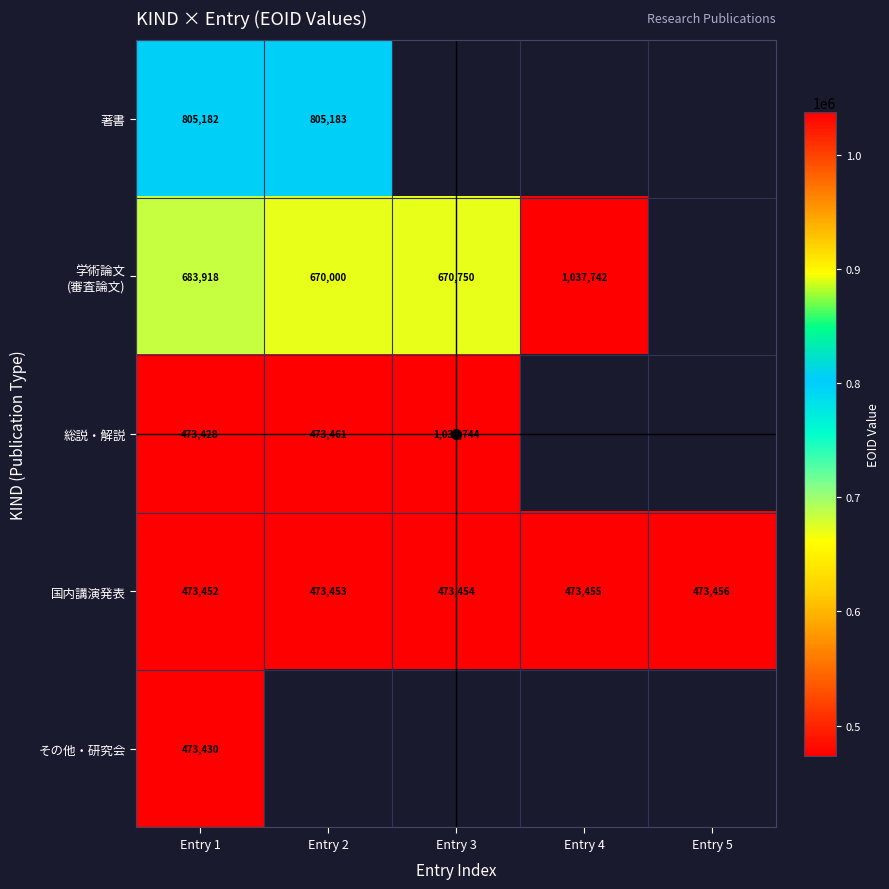

How many distinct data groups are displayed?

5